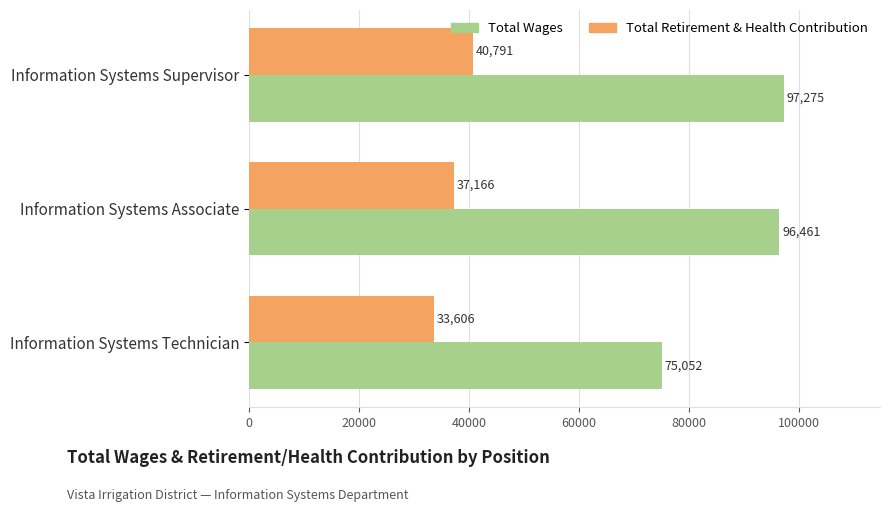

What is the difference between the highest and lowest values at Information Systems Supervisor?

56484